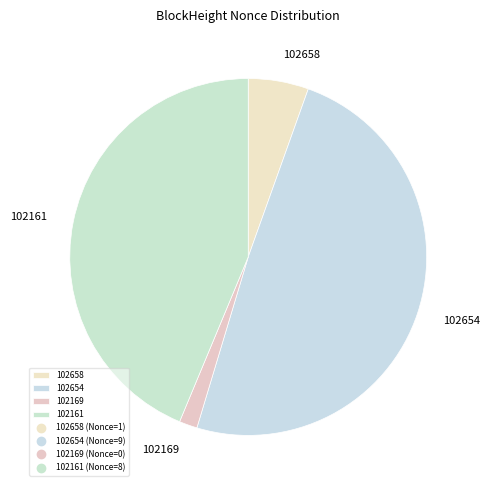

How many slices are in this pie chart?

4